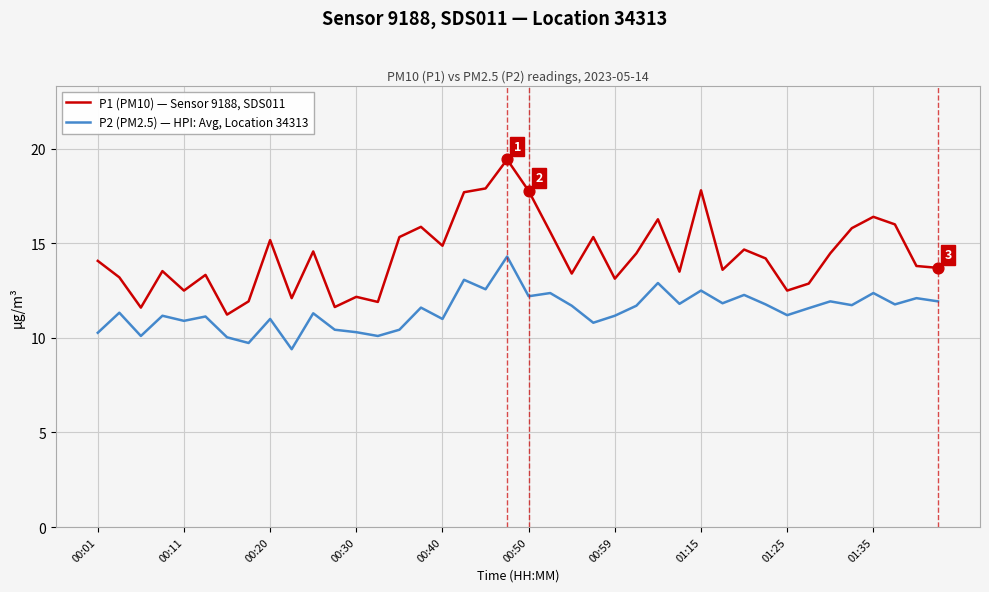

List the series in order of their peak value, highest first.

P1 (PM10) — Sensor 9188, SDS011, P2 (PM2.5) — HPI: Avg, Location 34313